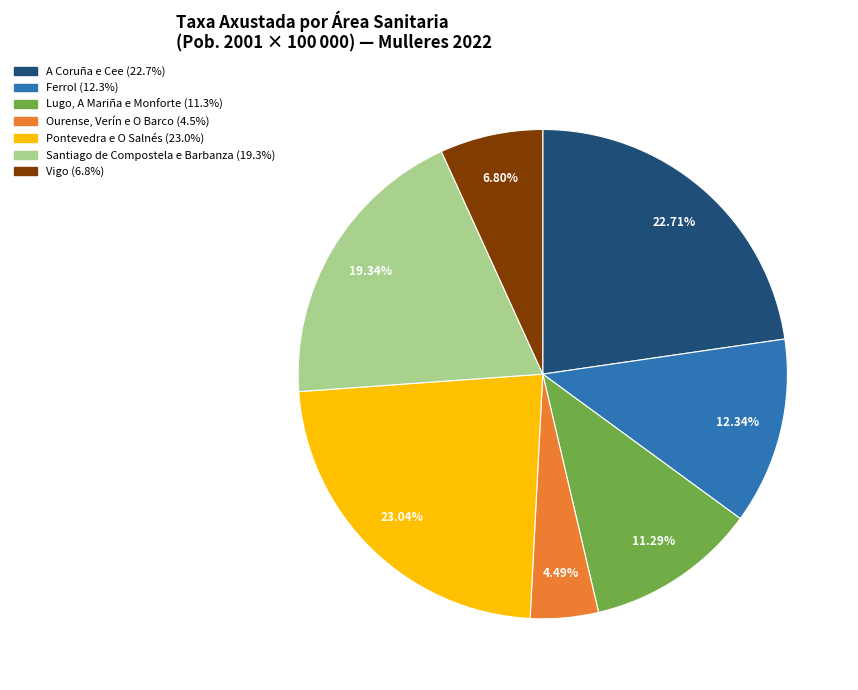

Which has a higher value, A Coruña e Cee or Santiago de Compostela e Barbanza?

A Coruña e Cee